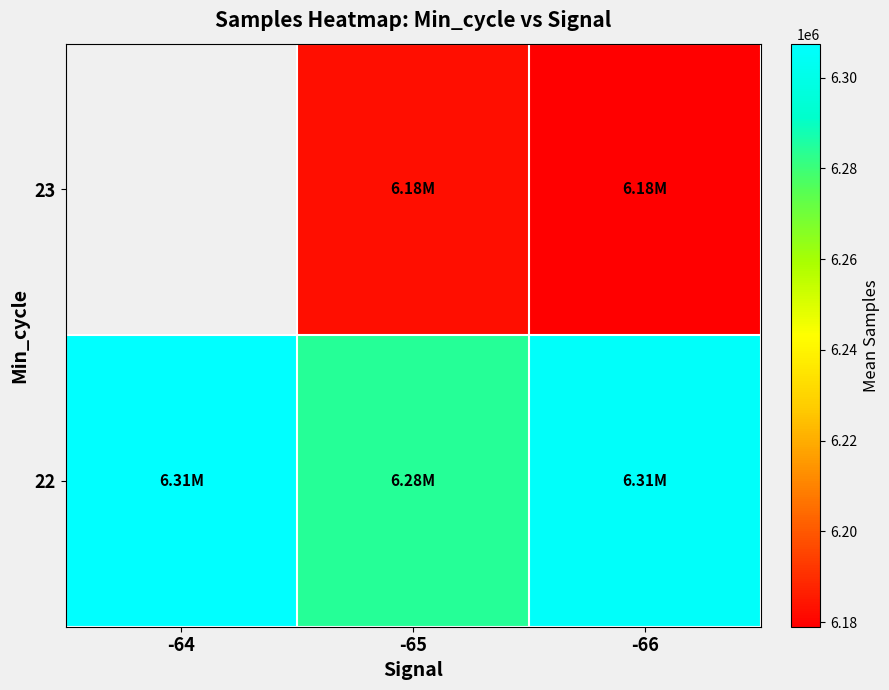

The value of 22 at -66 is 6305672.7. True or false?

True